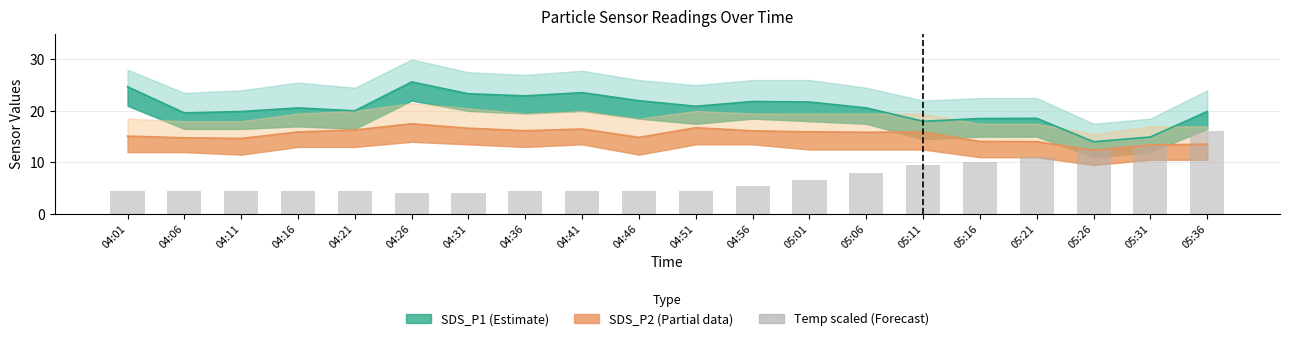

What is the change in value from 04:01 to 04:31?

-0.5